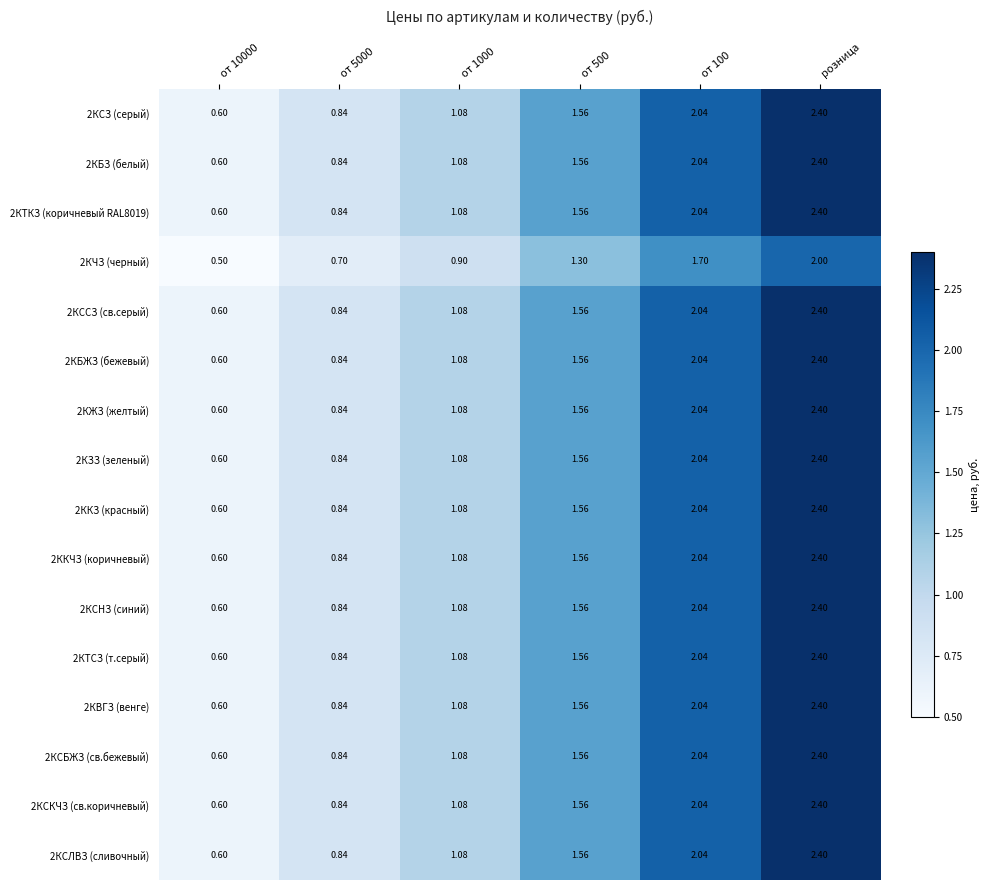

At which category is the sum across all series the highest?

розница